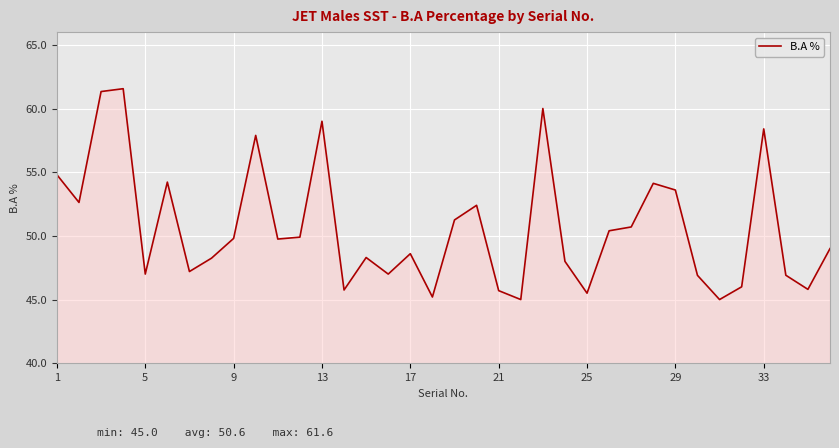

What is the maximum value shown in the chart?

61.6